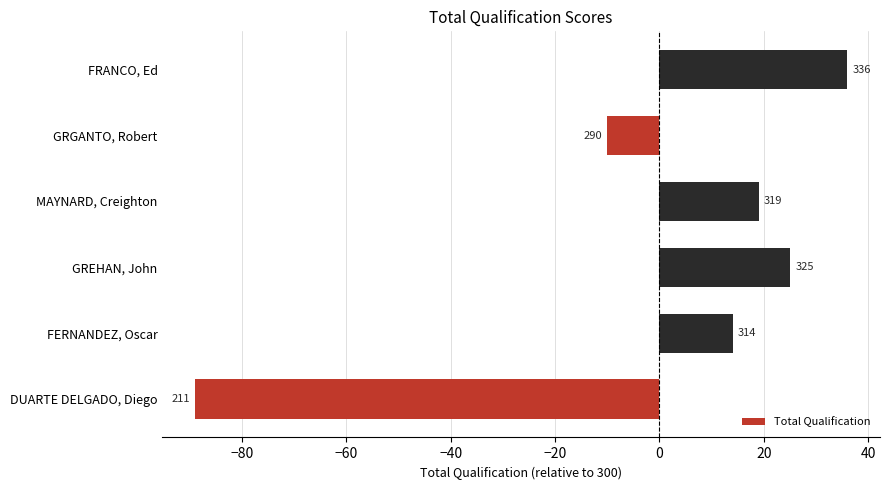

What is the smallest value displayed?

-89